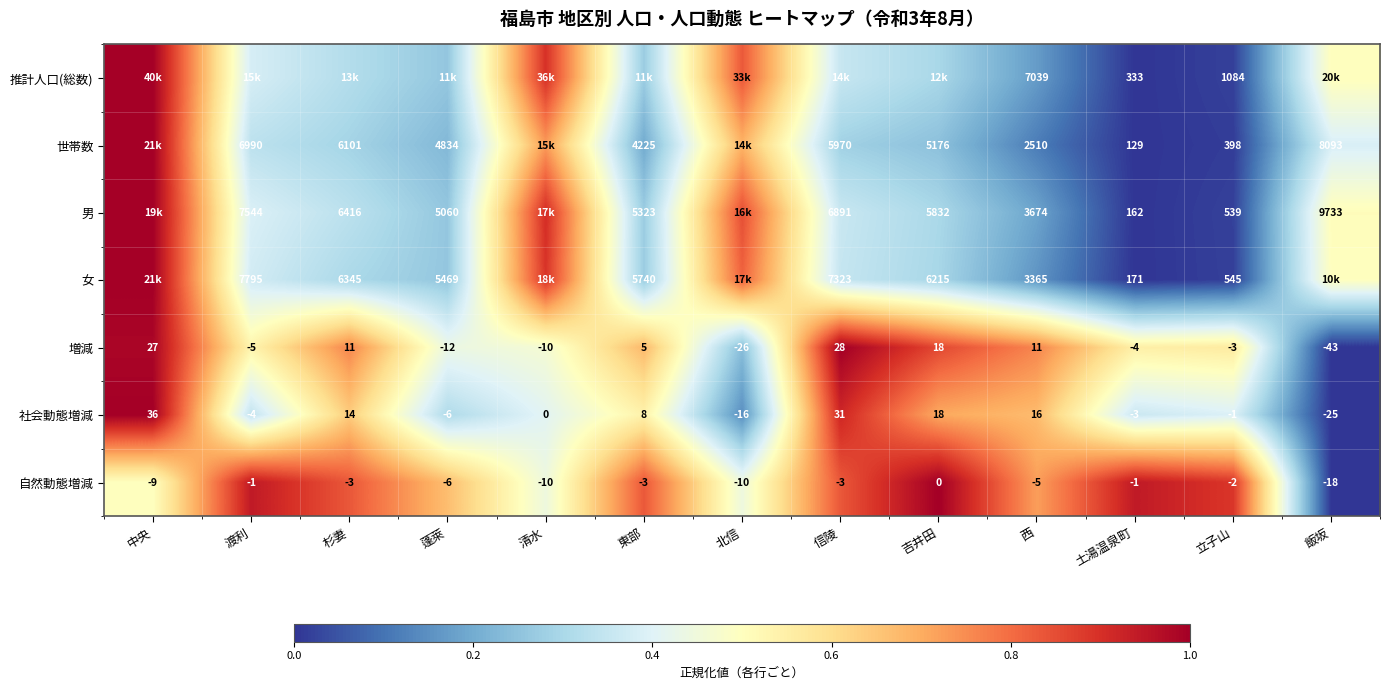

Is the value of 女 at 杉妻 greater than the value of 世帯数 at 杉妻?

Yes